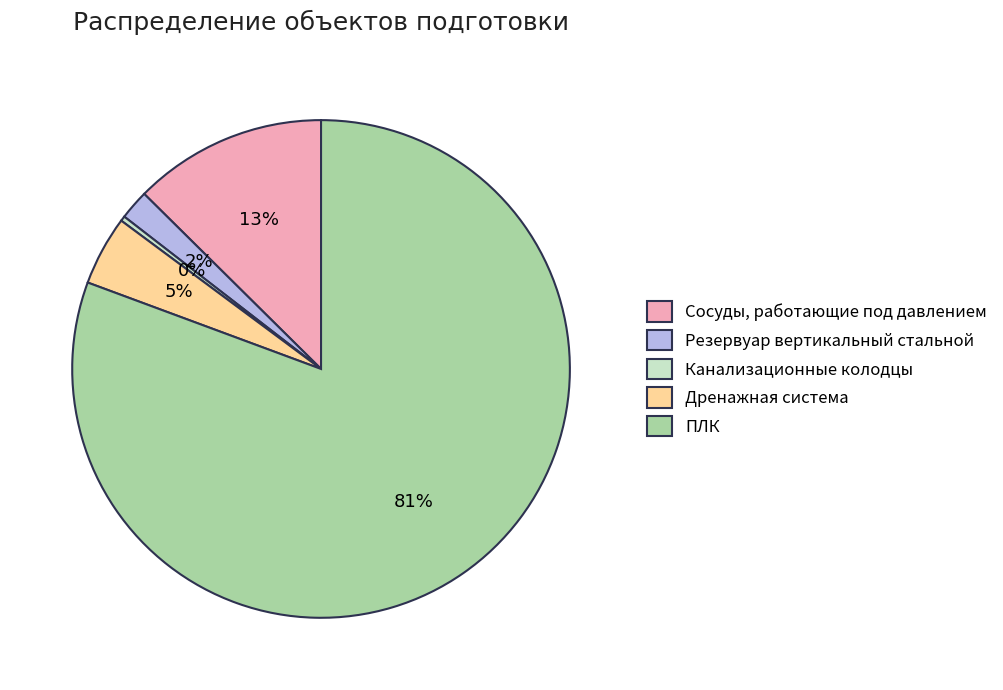

Rank the categories by value from lowest to highest.

Канализационные колодцы, Резервуар вертикальный стальной, Дренажная система, Сосуды, работающие под давлением, ПЛК